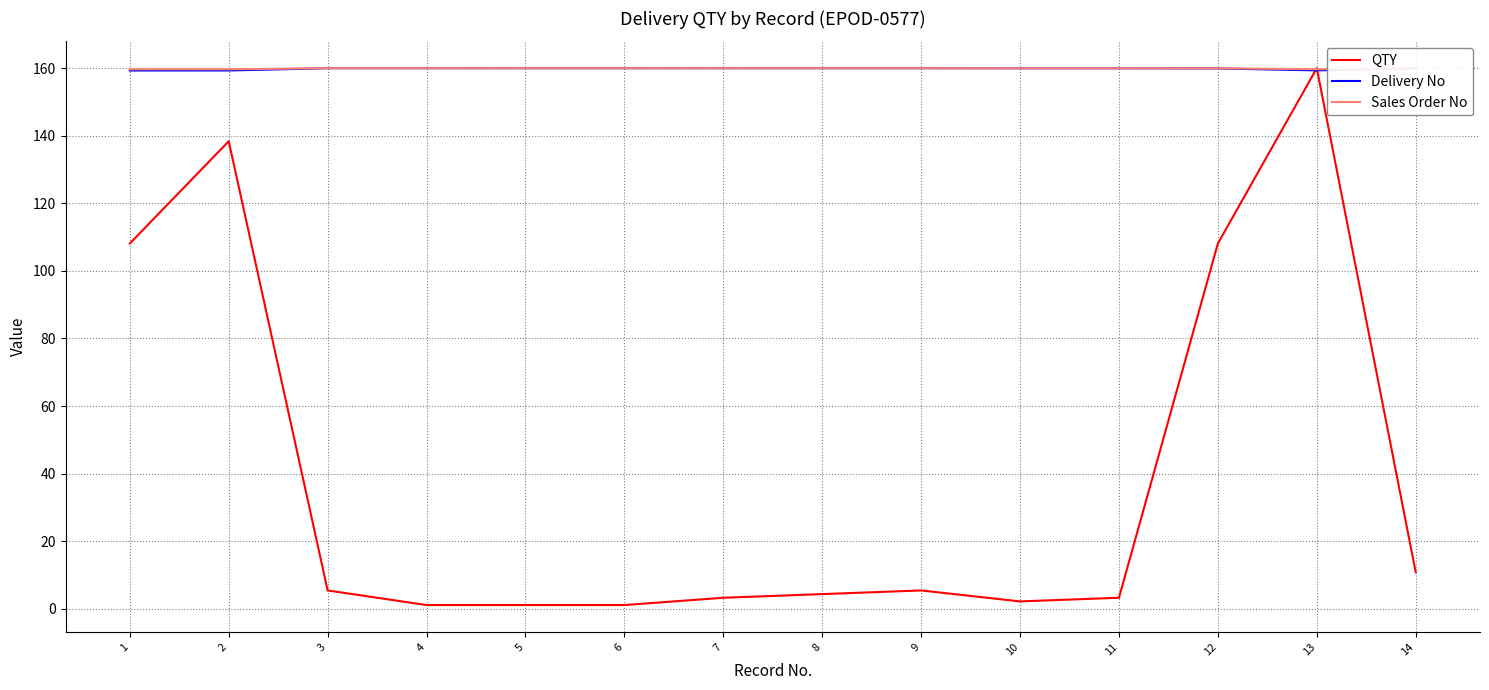

Between which two adjacent categories do QTY and Sales Order No first intersect?

12 and 13